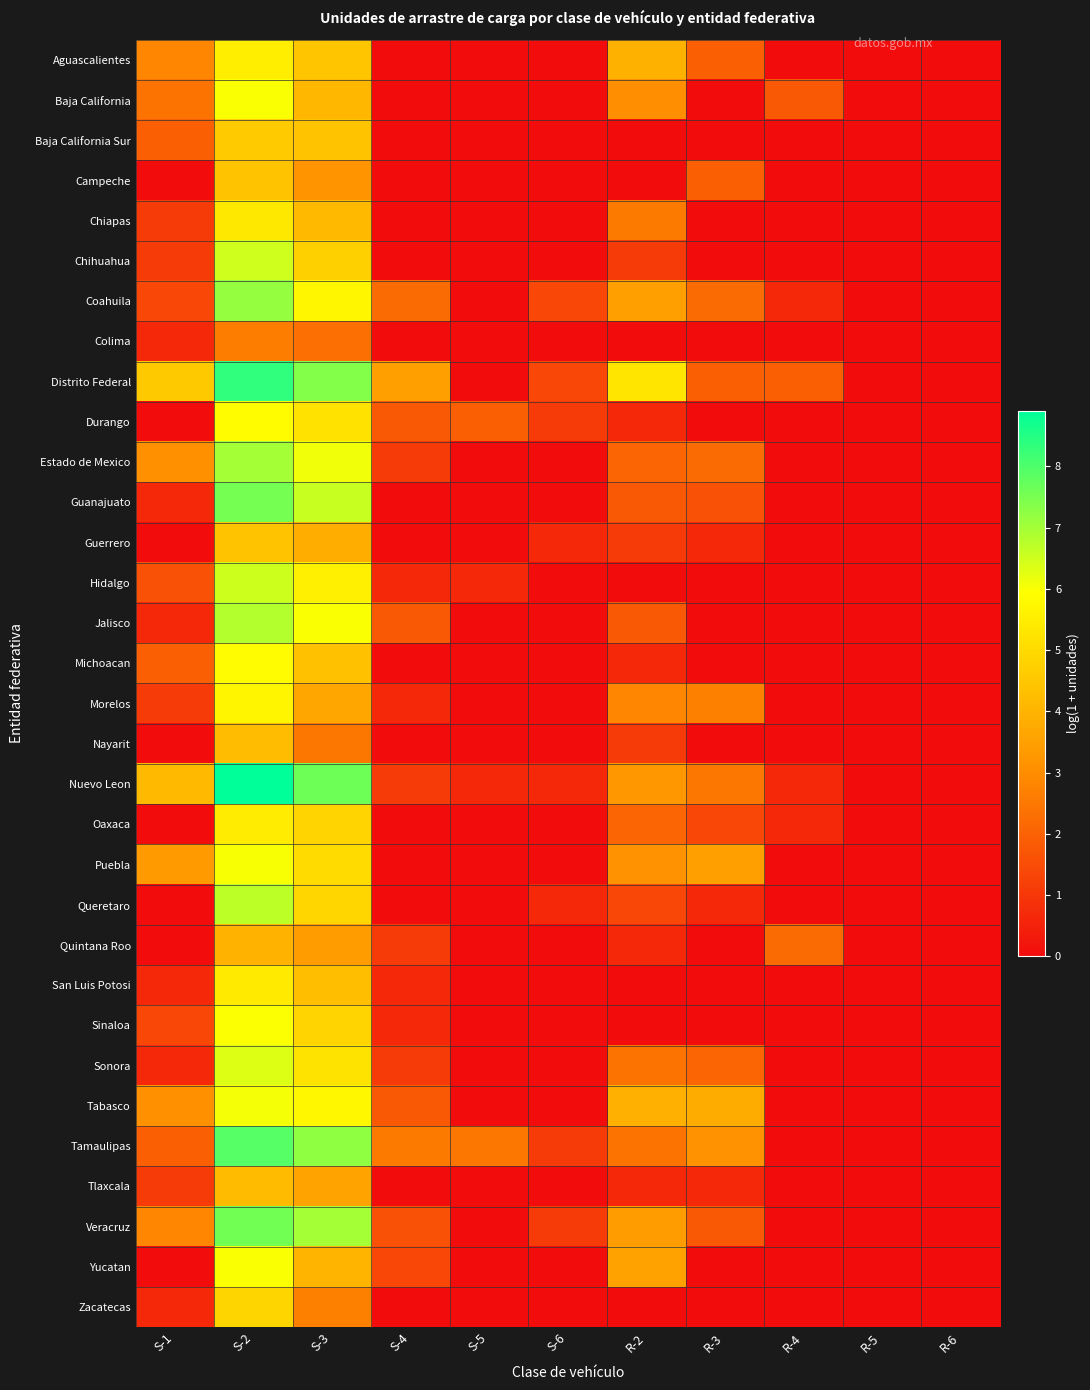

Reading left to right, what are all the values shown in this chart?

Aguascalientes: S-1=2.8	S-2=5.5	S-3=4.5	S-4=0.0	S-5=0.0	S-6=0.0	R-2=3.9	R-3=1.9	R-4=0.0	R-5=0.0	R-6=0.0
Baja California: S-1=2.4	S-2=6.0	S-3=4.1	S-4=0.0	S-5=0.0	S-6=0.0	R-2=3.0	R-3=0.0	R-4=1.8	R-5=0.0	R-6=0.0
Baja California Sur: S-1=1.9	S-2=4.6	S-3=4.4	S-4=0.0	S-5=0.0	S-6=0.0	R-2=0.0	R-3=0.0	R-4=0.0	R-5=0.0	R-6=0.0
Campeche: S-1=0.0	S-2=4.4	S-3=3.2	S-4=0.0	S-5=0.0	S-6=0.0	R-2=0.0	R-3=1.9	R-4=0.0	R-5=0.0	R-6=0.0
Chiapas: S-1=1.1	S-2=5.3	S-3=4.2	S-4=0.0	S-5=0.0	S-6=0.0	R-2=2.6	R-3=0.0	R-4=0.0	R-5=0.0	R-6=0.0
Chihuahua: S-1=1.1	S-2=6.5	S-3=4.7	S-4=0.0	S-5=0.0	S-6=0.0	R-2=1.1	R-3=0.0	R-4=0.0	R-5=0.0	R-6=0.0
Coahuila: S-1=1.4	S-2=7.2	S-3=5.7	S-4=2.2	S-5=0.0	S-6=1.4	R-2=3.5	R-3=2.2	R-4=0.7	R-5=0.0	R-6=0.0
Colima: S-1=0.7	S-2=2.6	S-3=2.3	S-4=0.0	S-5=0.0	S-6=0.0	R-2=0.0	R-3=0.0	R-4=0.0	R-5=0.0	R-6=0.0
Distrito Federal: S-1=4.5	S-2=8.3	S-3=7.4	S-4=3.5	S-5=0.0	S-6=1.4	R-2=5.3	R-3=1.9	R-4=1.9	R-5=0.0	R-6=0.0
Durango: S-1=0.0	S-2=5.9	S-3=5.2	S-4=1.8	S-5=1.9	S-6=1.1	R-2=0.7	R-3=0.0	R-4=0.0	R-5=0.0	R-6=0.0
Estado de Mexico: S-1=3.1	S-2=7.0	S-3=6.1	S-4=1.1	S-5=0.0	S-6=0.0	R-2=2.1	R-3=2.2	R-4=0.0	R-5=0.0	R-6=0.0
Guanajuato: S-1=0.7	S-2=7.5	S-3=6.6	S-4=0.0	S-5=0.0	S-6=0.0	R-2=1.8	R-3=1.6	R-4=0.0	R-5=0.0	R-6=0.0
Guerrero: S-1=0.0	S-2=4.4	S-3=3.9	S-4=0.0	S-5=0.0	S-6=0.7	R-2=1.1	R-3=0.7	R-4=0.0	R-5=0.0	R-6=0.0
Hidalgo: S-1=1.6	S-2=6.5	S-3=5.5	S-4=0.7	S-5=0.7	S-6=0.0	R-2=0.0	R-3=0.0	R-4=0.0	R-5=0.0	R-6=0.0
Jalisco: S-1=0.7	S-2=6.8	S-3=6.0	S-4=1.8	S-5=0.0	S-6=0.0	R-2=1.8	R-3=0.0	R-4=0.0	R-5=0.0	R-6=0.0
Michoacan: S-1=1.9	S-2=5.9	S-3=4.3	S-4=0.0	S-5=0.0	S-6=0.0	R-2=0.7	R-3=0.0	R-4=0.0	R-5=0.0	R-6=0.0
Morelos: S-1=1.1	S-2=5.7	S-3=3.6	S-4=0.7	S-5=0.0	S-6=0.0	R-2=2.8	R-3=2.7	R-4=0.0	R-5=0.0	R-6=0.0
Nayarit: S-1=0.0	S-2=4.2	S-3=2.5	S-4=0.0	S-5=0.0	S-6=0.0	R-2=1.1	R-3=0.0	R-4=0.0	R-5=0.0	R-6=0.0
Nuevo Leon: S-1=4.2	S-2=8.9	S-3=7.6	S-4=1.1	S-5=0.7	S-6=0.7	R-2=3.3	R-3=2.5	R-4=0.7	R-5=0.0	R-6=0.0
Oaxaca: S-1=0.0	S-2=5.4	S-3=4.8	S-4=0.0	S-5=0.0	S-6=0.0	R-2=2.1	R-3=1.4	R-4=0.7	R-5=0.0	R-6=0.0
Puebla: S-1=3.4	S-2=6.0	S-3=5.0	S-4=0.0	S-5=0.0	S-6=0.0	R-2=3.1	R-3=3.5	R-4=0.0	R-5=0.0	R-6=0.0
Queretaro: S-1=0.0	S-2=6.7	S-3=4.9	S-4=0.0	S-5=0.0	S-6=0.7	R-2=1.4	R-3=0.7	R-4=0.0	R-5=0.0	R-6=0.0
Quintana Roo: S-1=0.0	S-2=4.0	S-3=3.4	S-4=1.1	S-5=0.0	S-6=0.0	R-2=0.7	R-3=0.0	R-4=2.2	R-5=0.0	R-6=0.0
San Luis Potosi: S-1=0.7	S-2=5.4	S-3=4.3	S-4=0.7	S-5=0.0	S-6=0.0	R-2=0.0	R-3=0.0	R-4=0.0	R-5=0.0	R-6=0.0
Sinaloa: S-1=1.4	S-2=6.0	S-3=4.8	S-4=0.7	S-5=0.0	S-6=0.0	R-2=0.0	R-3=0.0	R-4=0.0	R-5=0.0	R-6=0.0
Sonora: S-1=0.7	S-2=6.3	S-3=5.2	S-4=1.1	S-5=0.0	S-6=0.0	R-2=2.4	R-3=2.1	R-4=0.0	R-5=0.0	R-6=0.0
Tabasco: S-1=3.1	S-2=6.0	S-3=5.7	S-4=1.8	S-5=0.0	S-6=0.0	R-2=3.9	R-3=3.8	R-4=0.0	R-5=0.0	R-6=0.0
Tamaulipas: S-1=1.9	S-2=7.9	S-3=7.2	S-4=2.6	S-5=2.5	S-6=1.1	R-2=2.4	R-3=3.1	R-4=0.0	R-5=0.0	R-6=0.0
Tlaxcala: S-1=1.1	S-2=4.2	S-3=3.6	S-4=0.0	S-5=0.0	S-6=0.0	R-2=0.7	R-3=0.7	R-4=0.0	R-5=0.0	R-6=0.0
Veracruz: S-1=2.8	S-2=7.6	S-3=7.0	S-4=1.6	S-5=0.0	S-6=1.1	R-2=3.4	R-3=1.8	R-4=0.0	R-5=0.0	R-6=0.0
Yucatan: S-1=0.0	S-2=6.0	S-3=4.0	S-4=1.4	S-5=0.0	S-6=0.0	R-2=3.6	R-3=0.0	R-4=0.0	R-5=0.0	R-6=0.0
Zacatecas: S-1=0.7	S-2=4.9	S-3=2.7	S-4=0.0	S-5=0.0	S-6=0.0	R-2=0.0	R-3=0.0	R-4=0.0	R-5=0.0	R-6=0.0